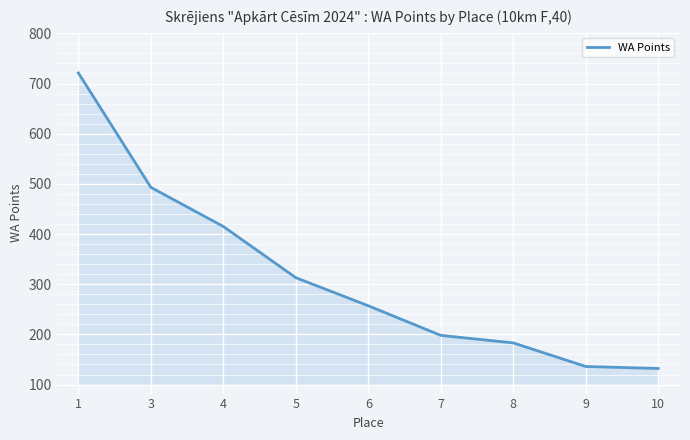

How many lines are shown in the chart?

1